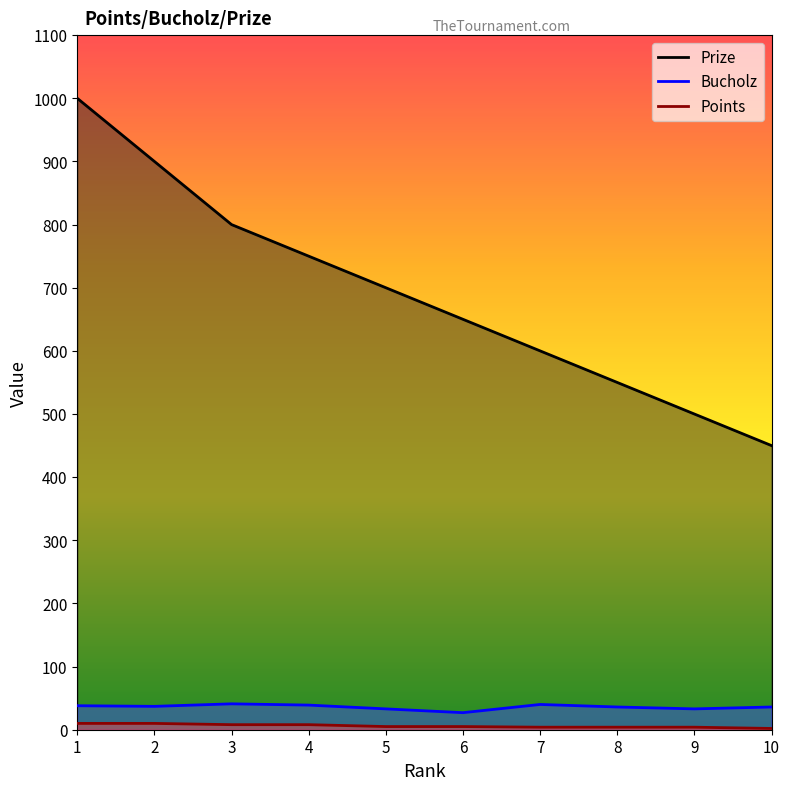

What is the average value of the Points series?

6